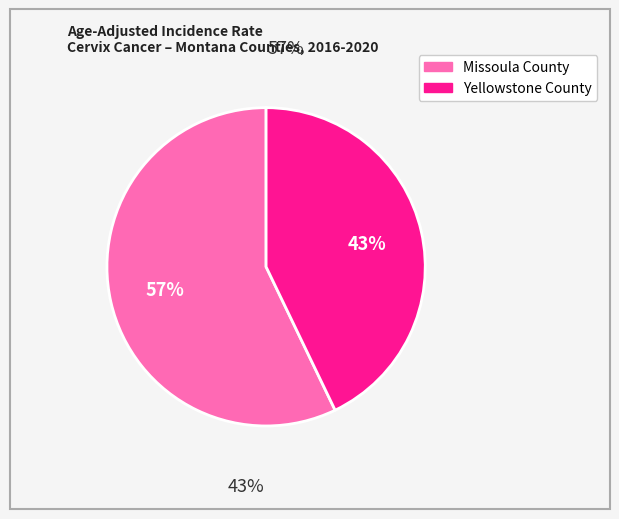

How many segments does this pie chart have?

2